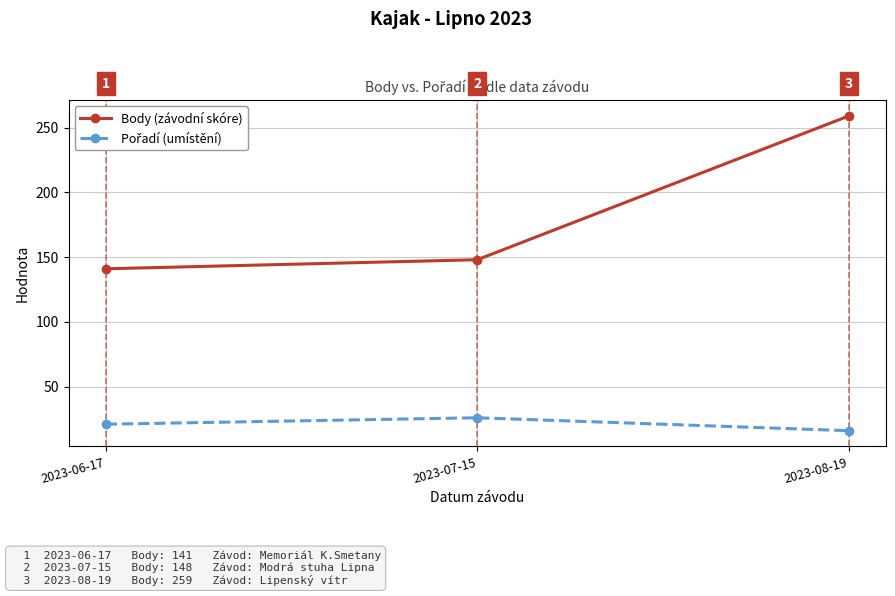

Rank the categories by Body (závodní skóre) value from lowest to highest.

2023-06-17, 2023-07-15, 2023-08-19